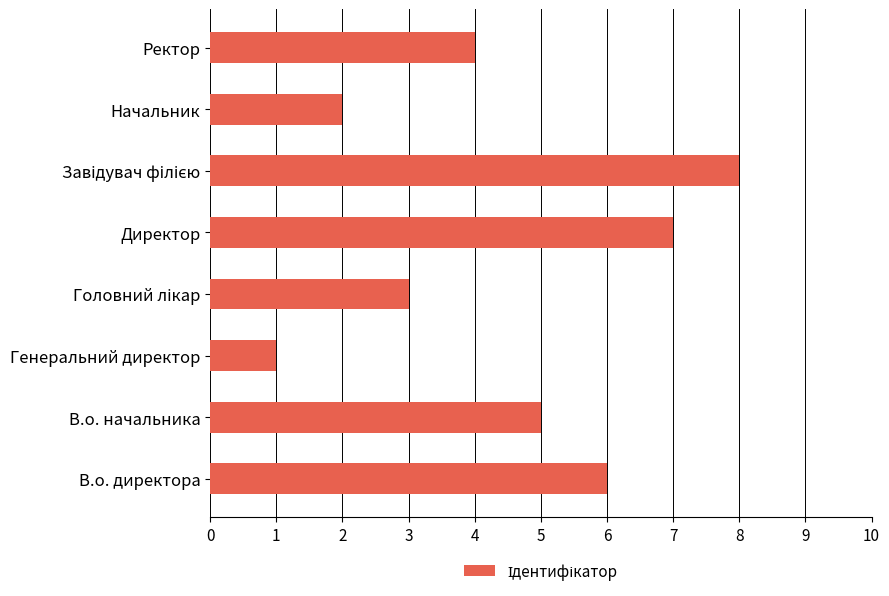

What value does the data have at В.о. начальника?

5